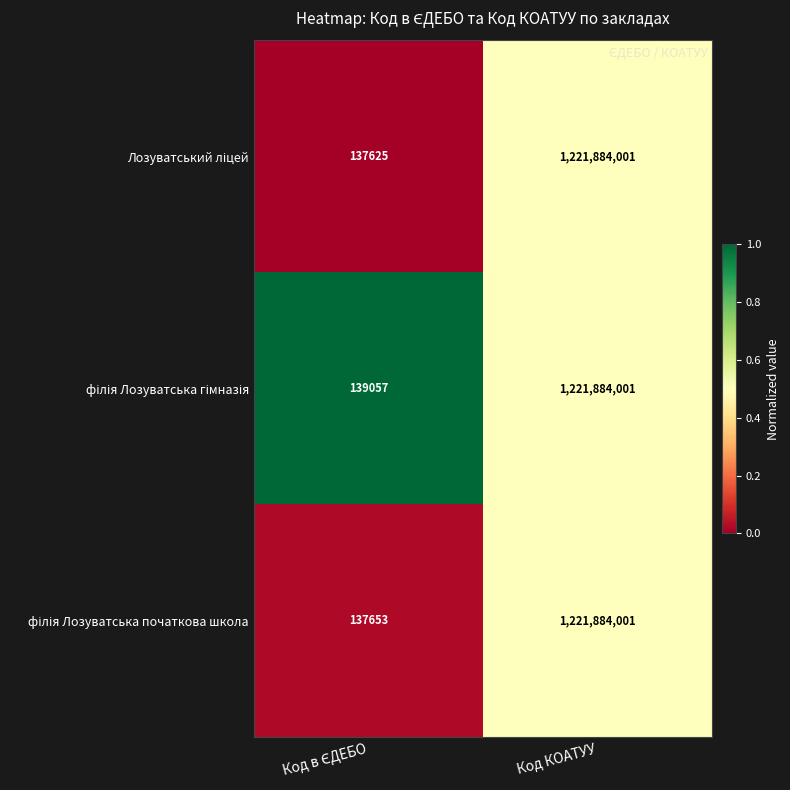

Count the number of categories in the chart.

2